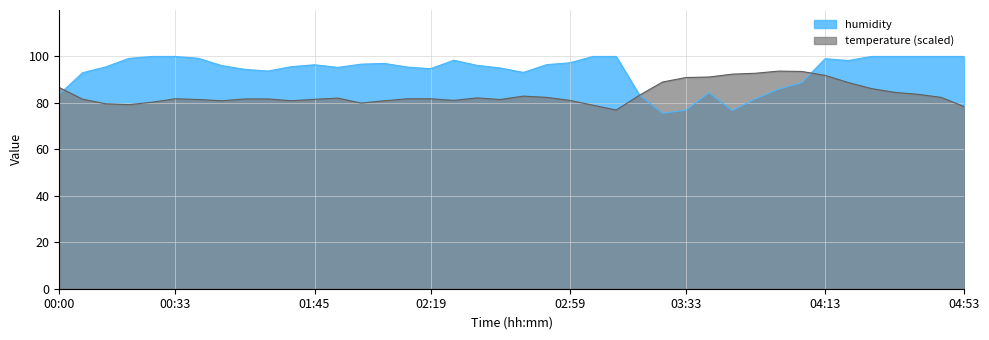

Rank the series by their average value, from highest to lowest.

humidity, temperature (scaled)